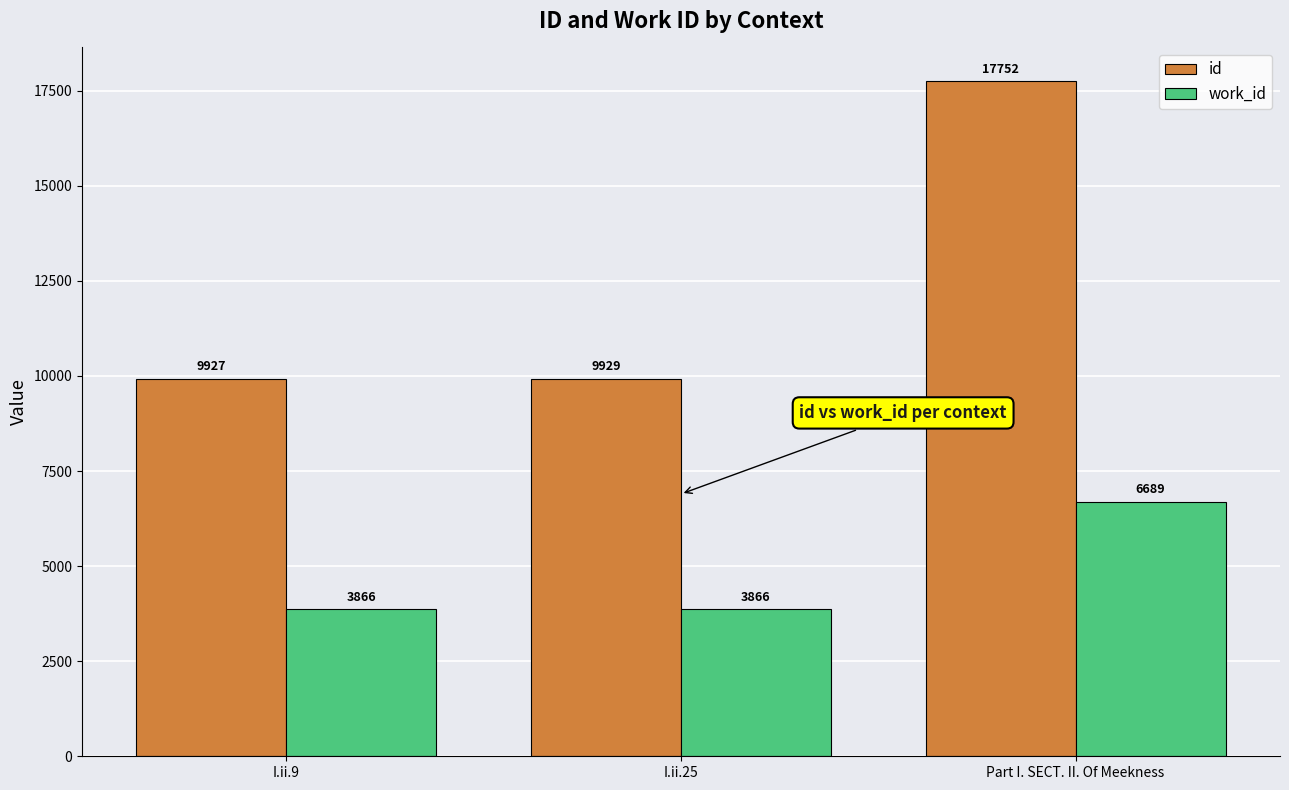

Which series changed the most between I.ii.9 and Part I. SECT. II. Of Meekness?

id